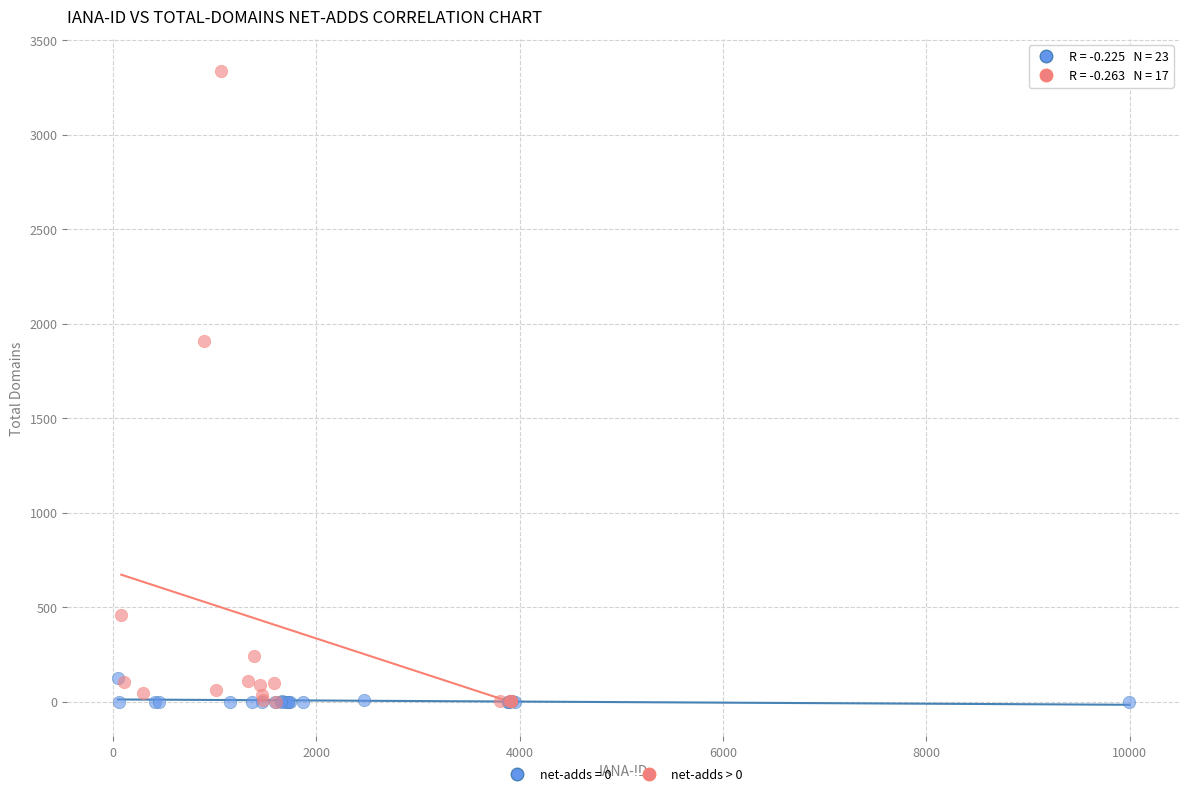

Which series has the largest Y range (max minus min)?

net-adds > 0